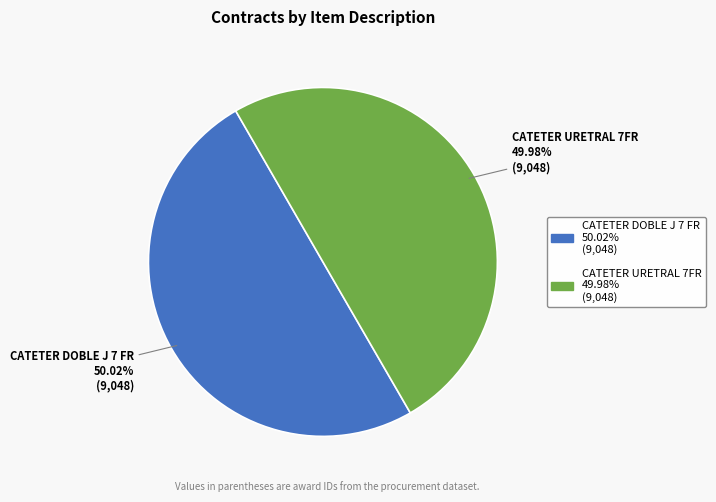

Does any single category account for the majority?

Yes